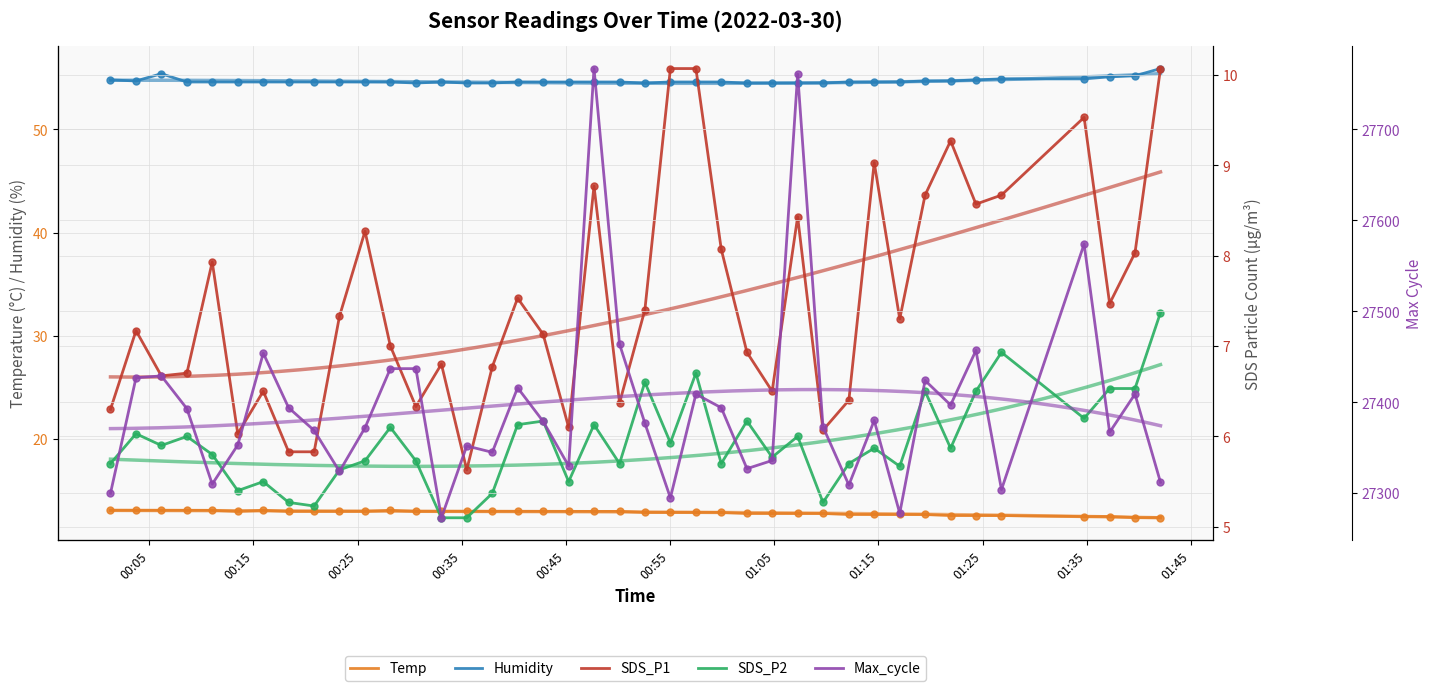

Is the value of SDS_P1 at 18 greater than the value of Humidity at 00:55?

No